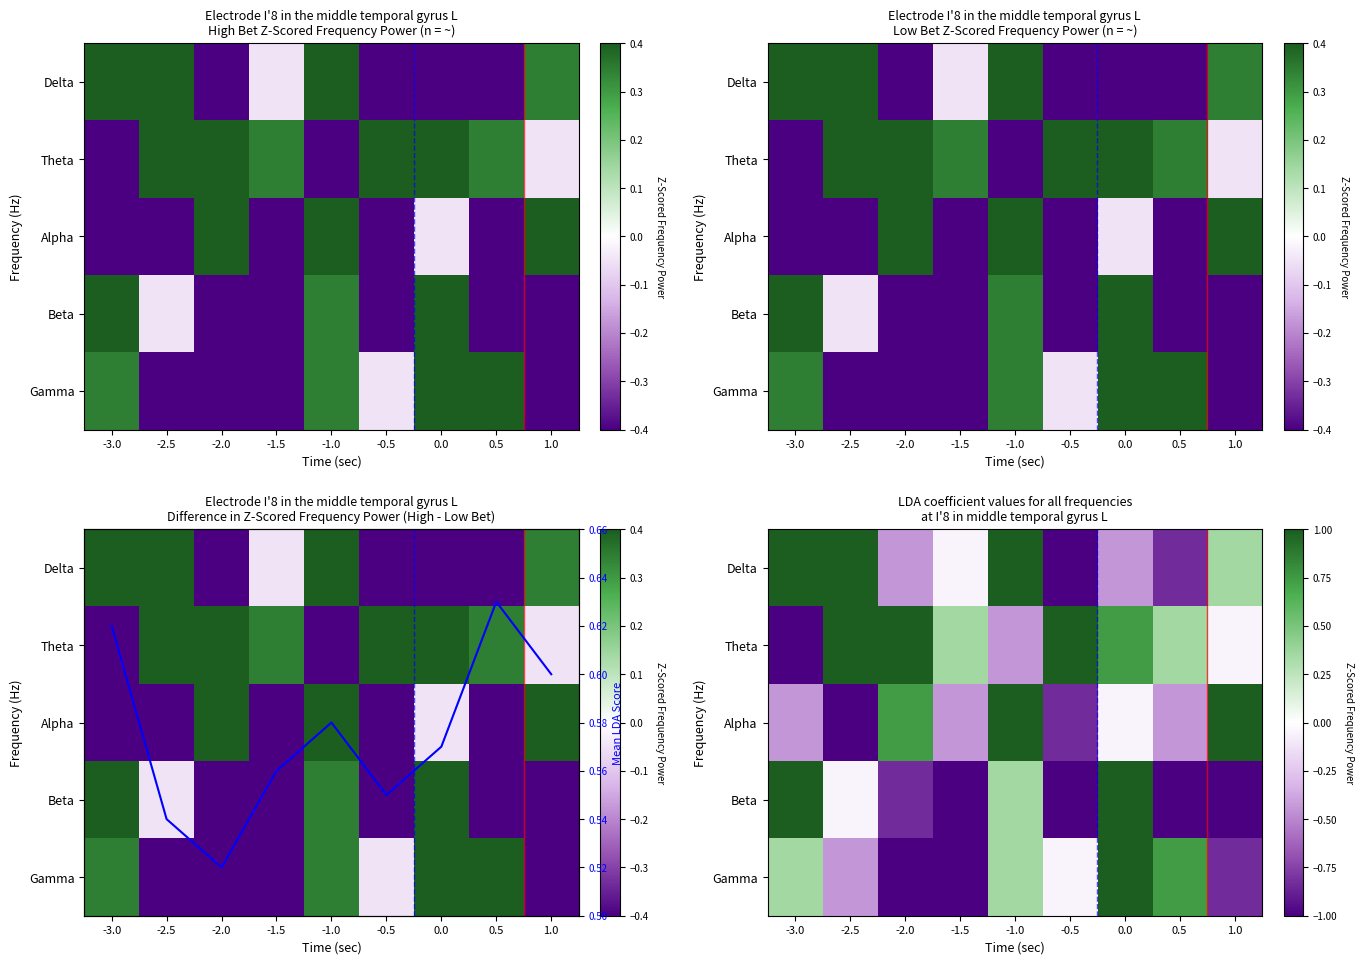

At -1.0, list the series in order from largest to smallest.

Delta, Alpha, Mean LDA Score, Beta, Gamma, Theta